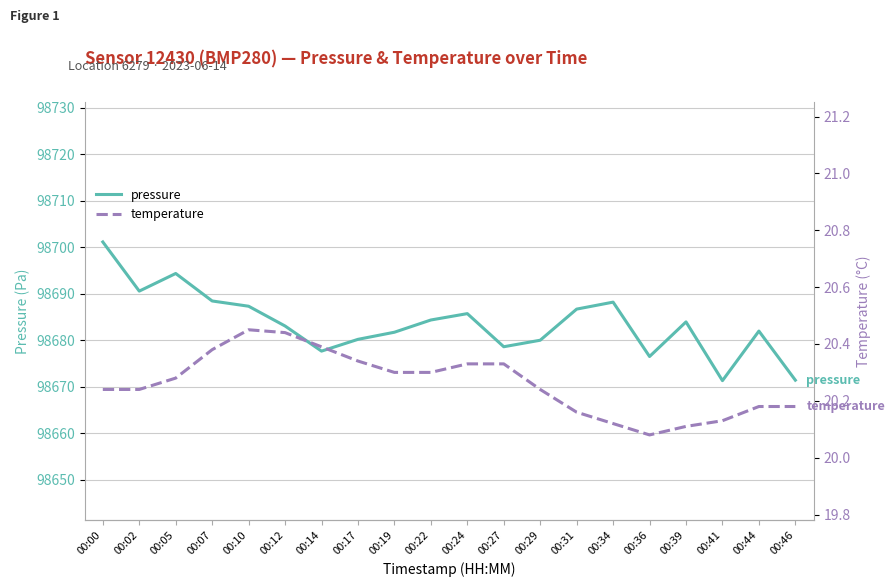

True or false: pressure and temperature intersect in this chart.

False